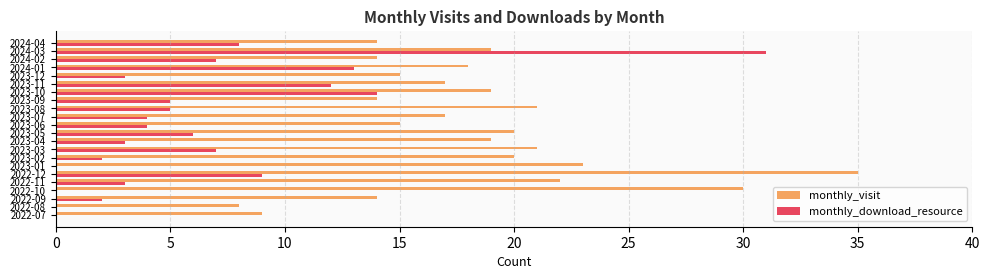

What is the sum of all monthly_download_resource values?

138